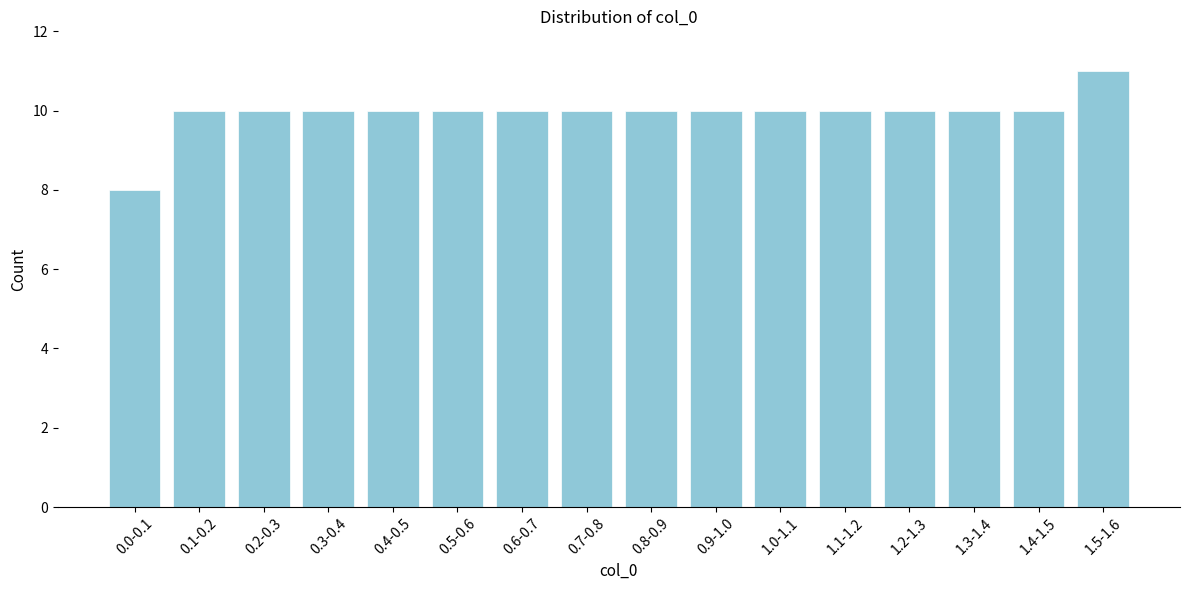

Reading right to left, what are all the values shown in this chart?

11	10	10	10	10	10	10	10	10	10	10	10	10	10	10	8